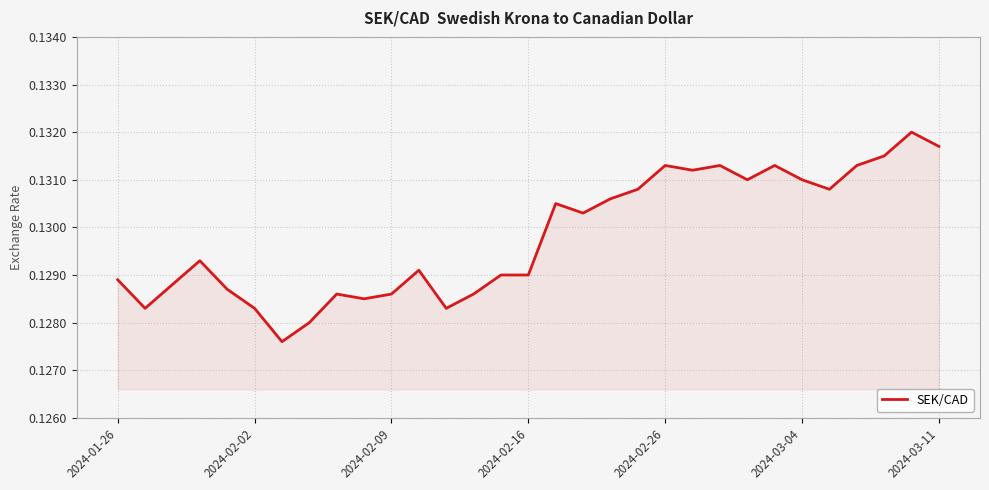

How many lines are shown in the chart?

1